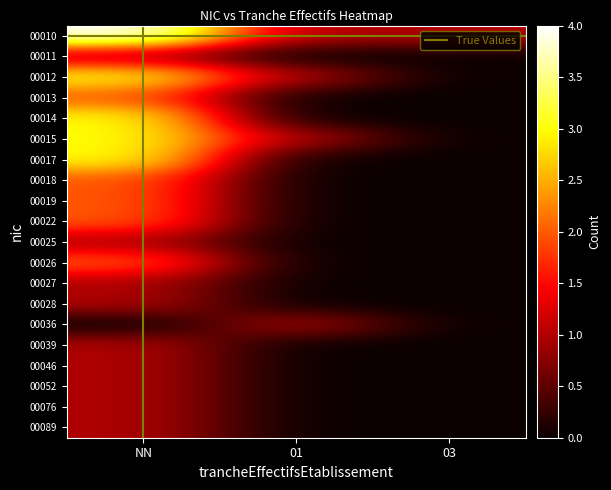

What is the sum of all 00028 values?

1